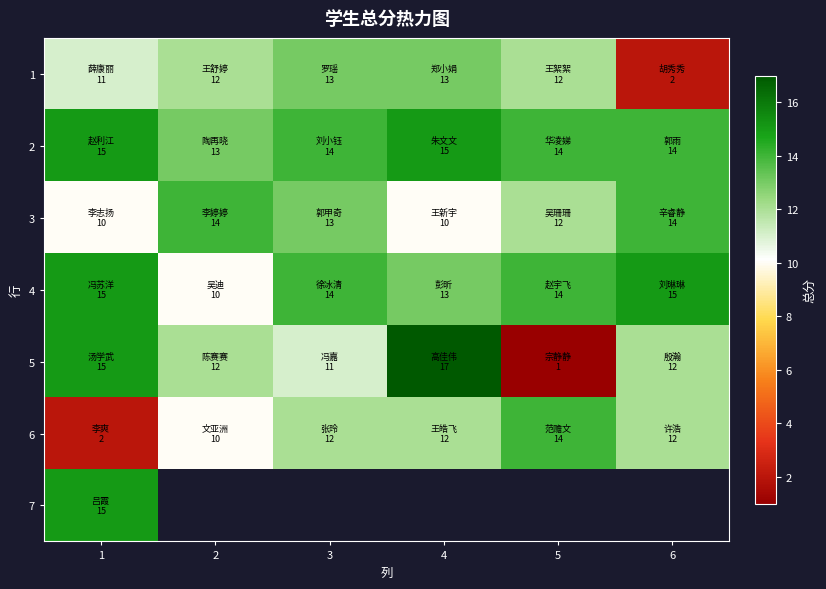

How many data points in 5 are less than 12?

2